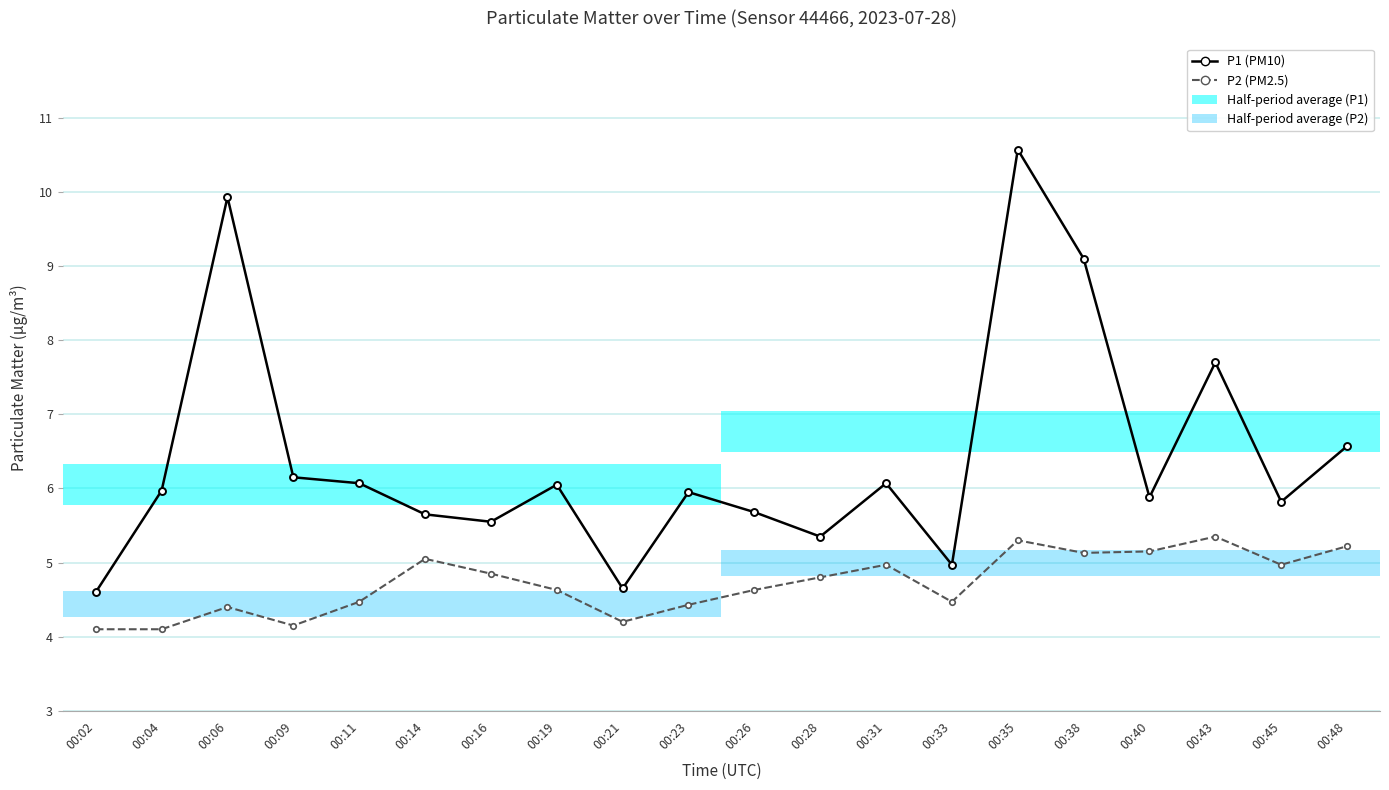

Is it true that P2 (PM2.5) equals 0.9 at 00:02?

False